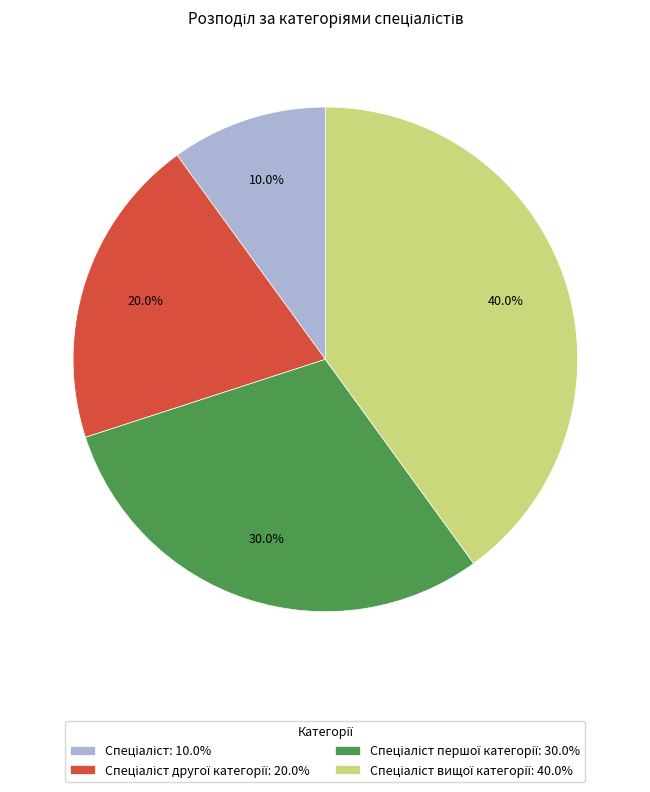

Count the number of slices in the pie.

4